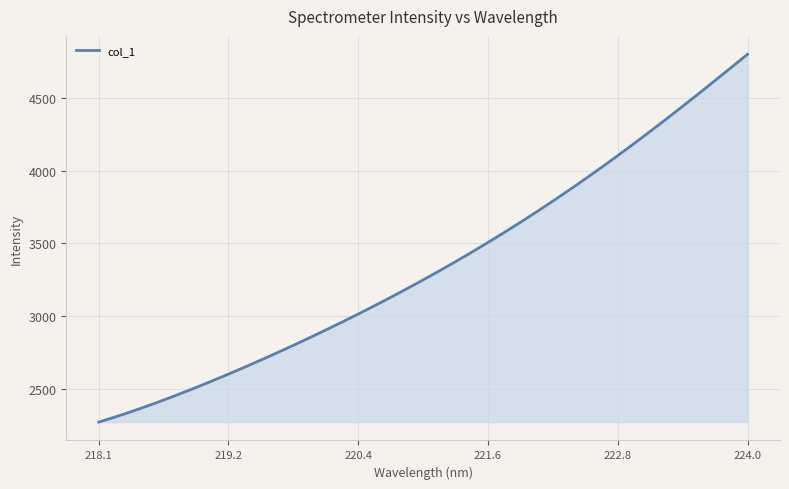

What is the difference between the maximum and minimum values?

2528.0